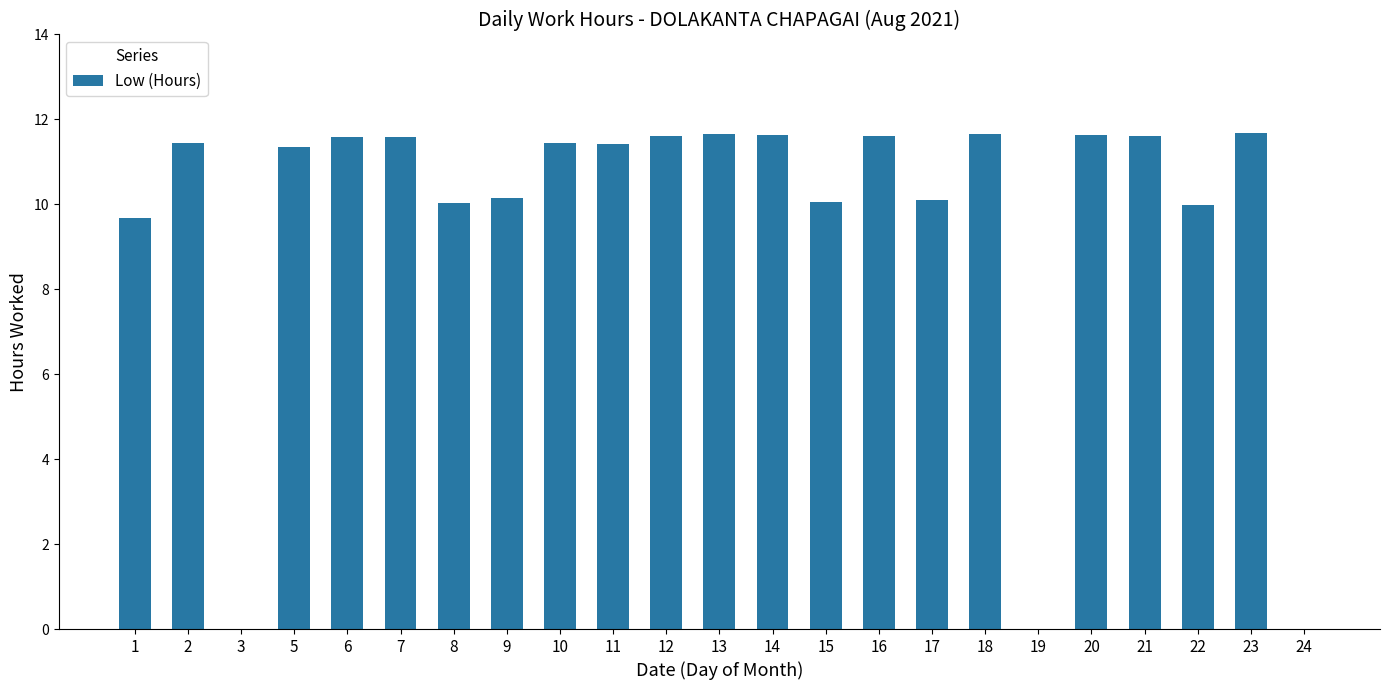

Approximately how many times larger is the value at 15 compared to 11?

0.9